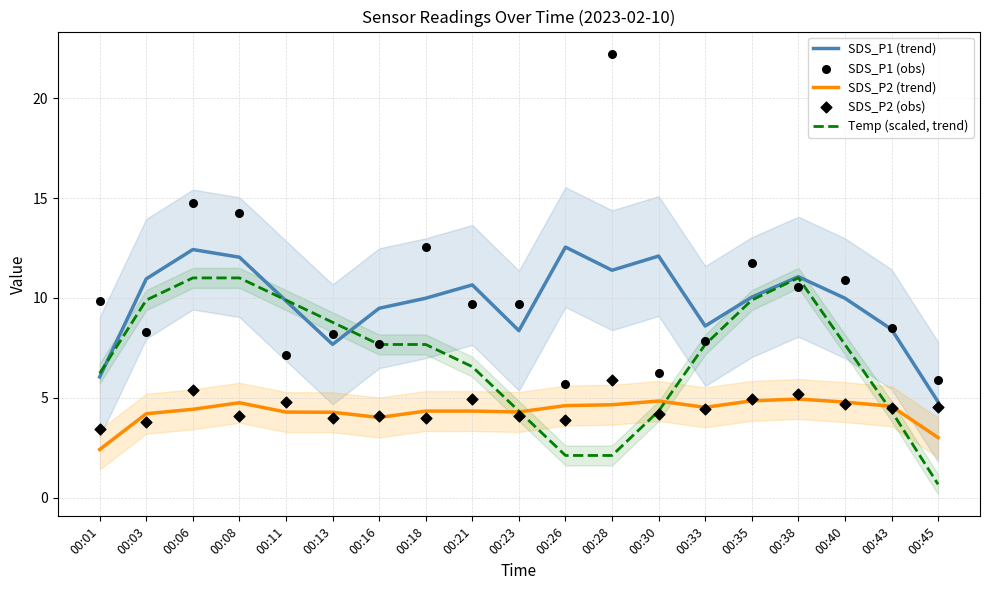

At which category is the sum across all series the highest?

00:06